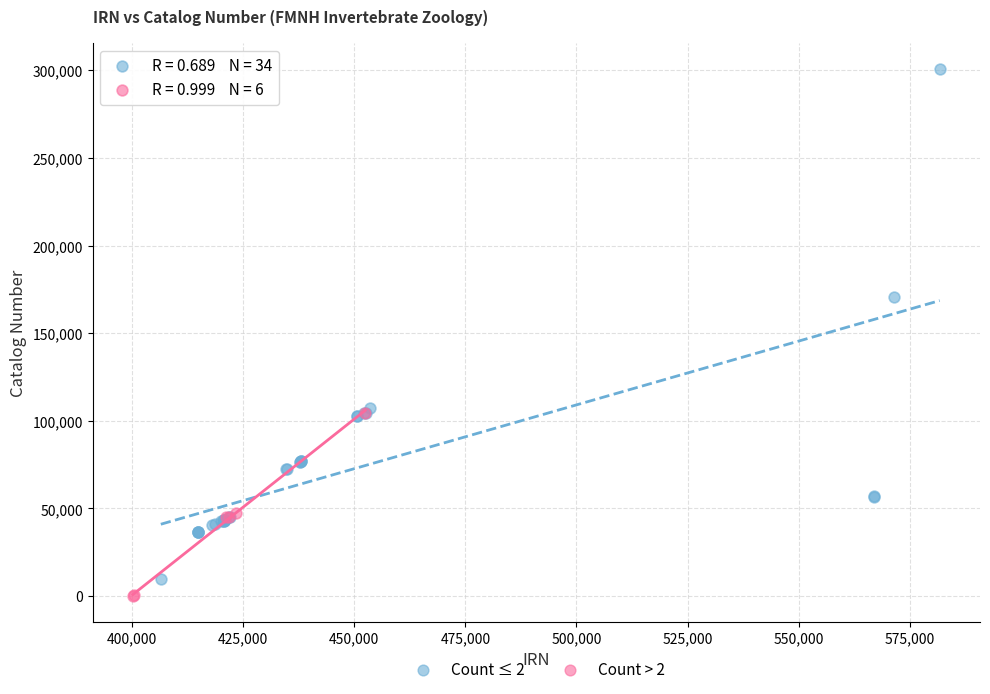

Which series contains the highest Y value?

Count ≤ 2